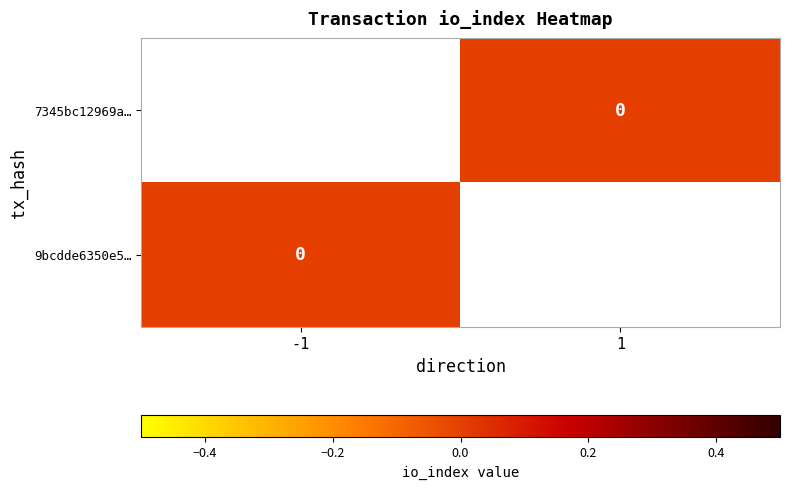

Which label corresponds to the smallest value in the chart?

1